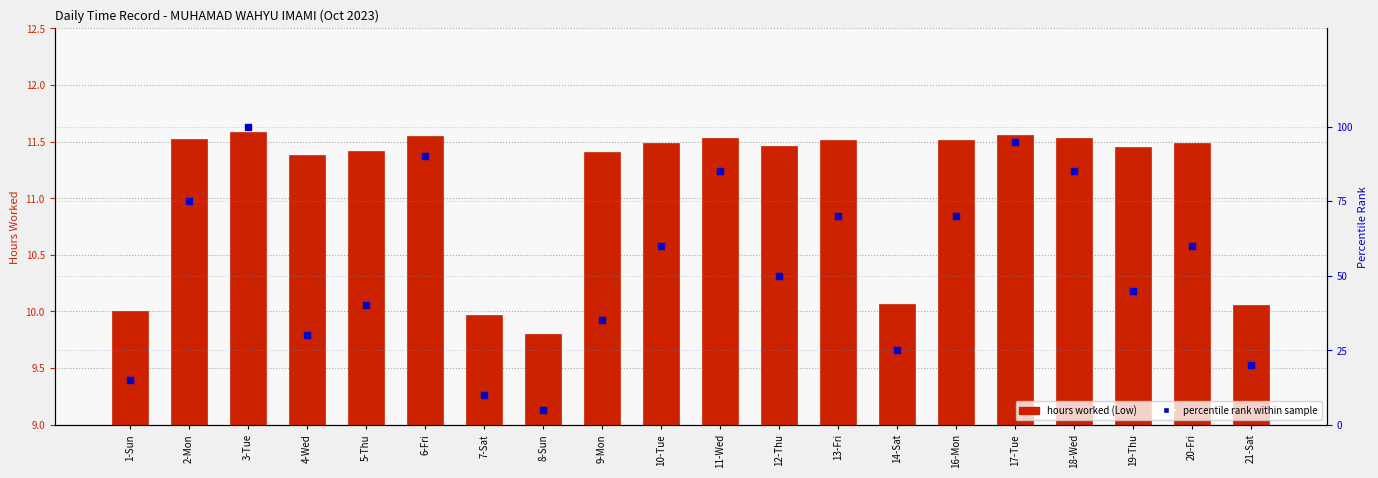

What is the total value across all series at 9-Mon?

46.4